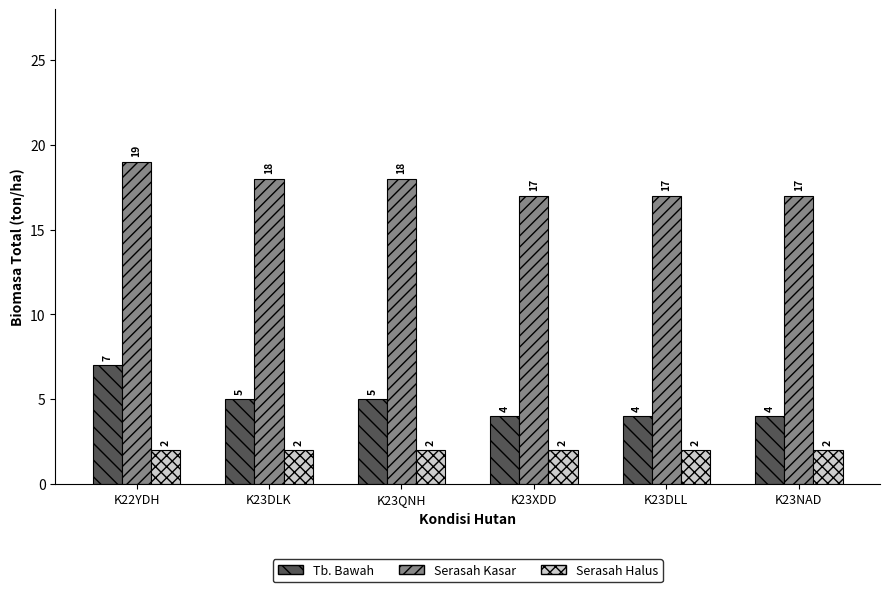

What position from the right is K23XDD?

3